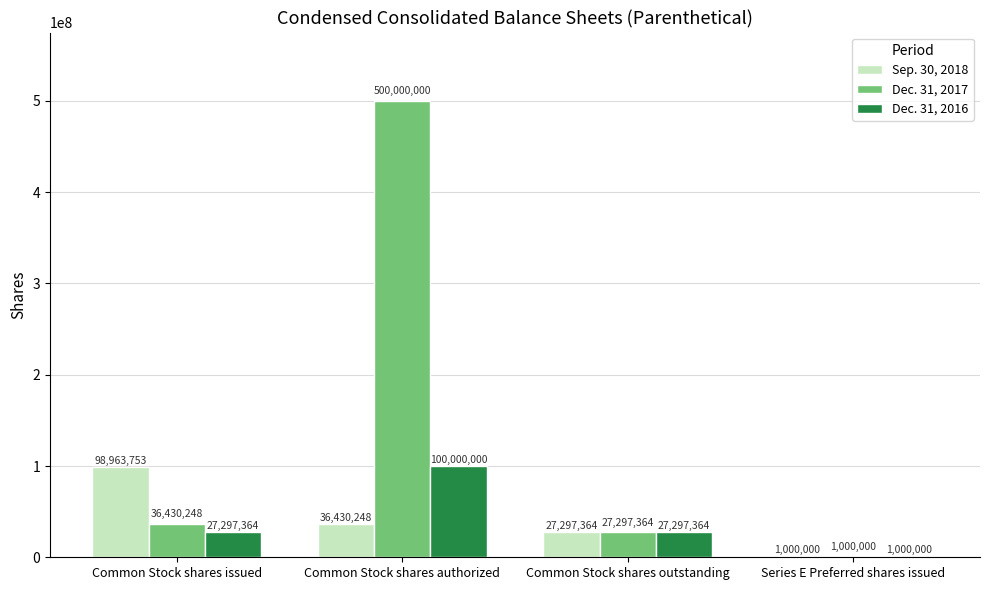

What is the highest value of the Dec. 31, 2016 series?

100000000